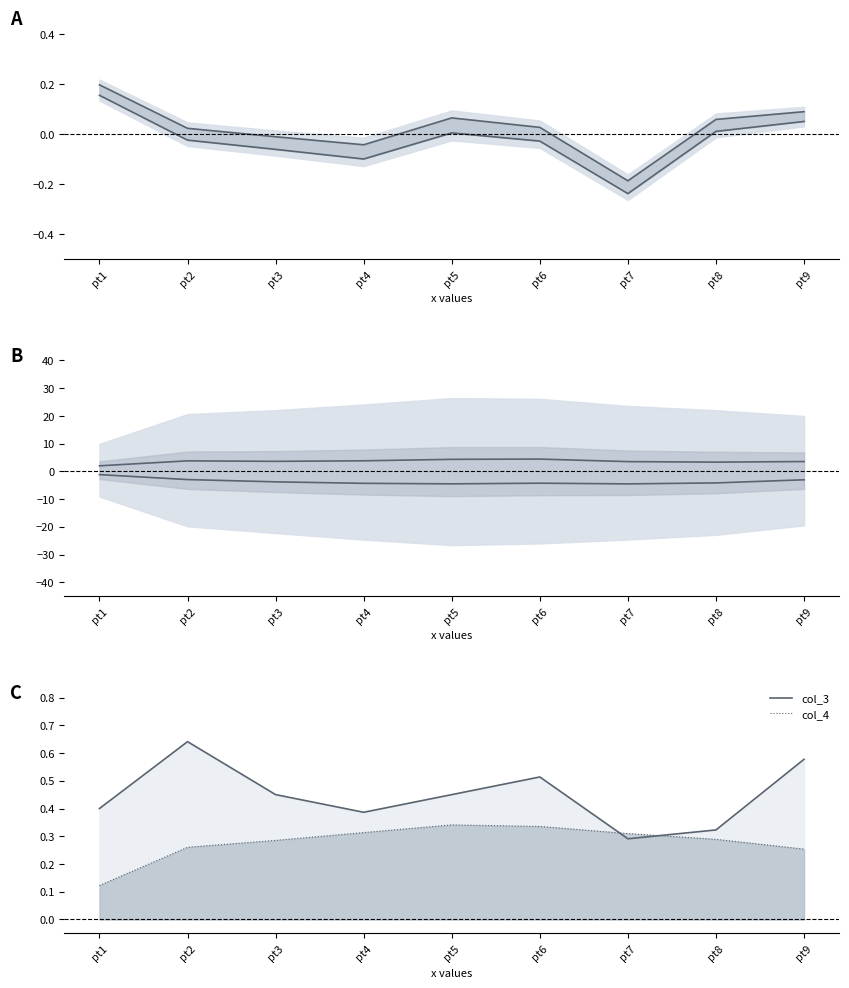

Which category has the lowest value in the lower_b series?

pt7